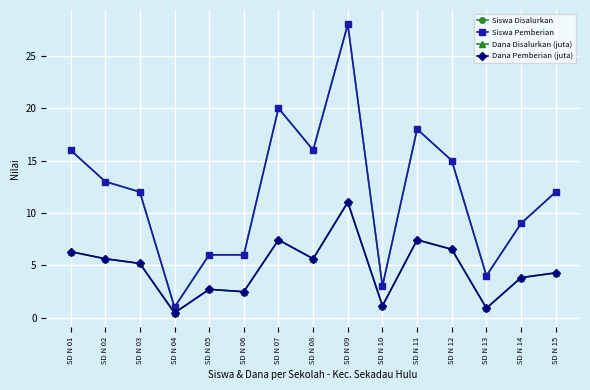

At which category does the chart reach its peak across all series?

SD N 09